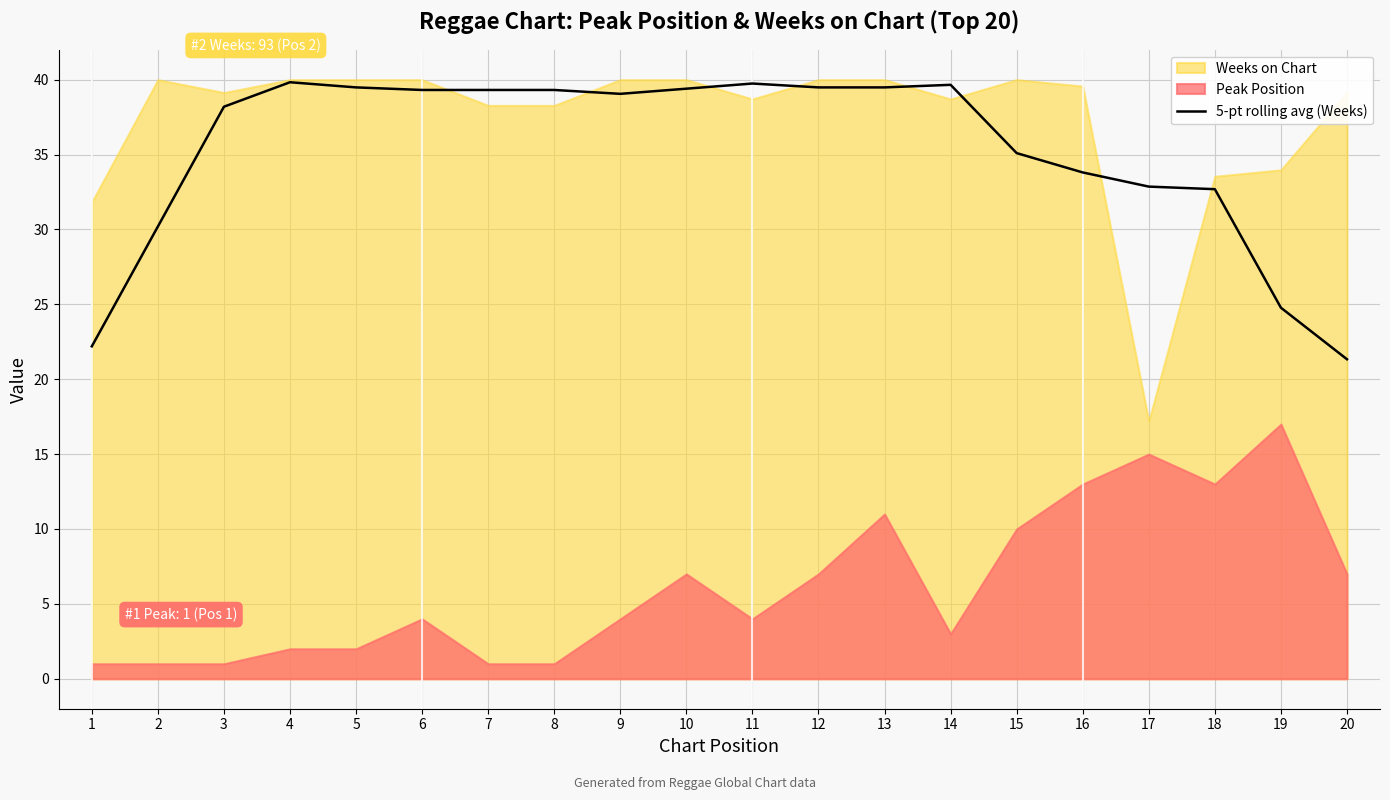

The value of 5-pt rolling avg (Weeks) at 16 is 45.1. True or false?

False